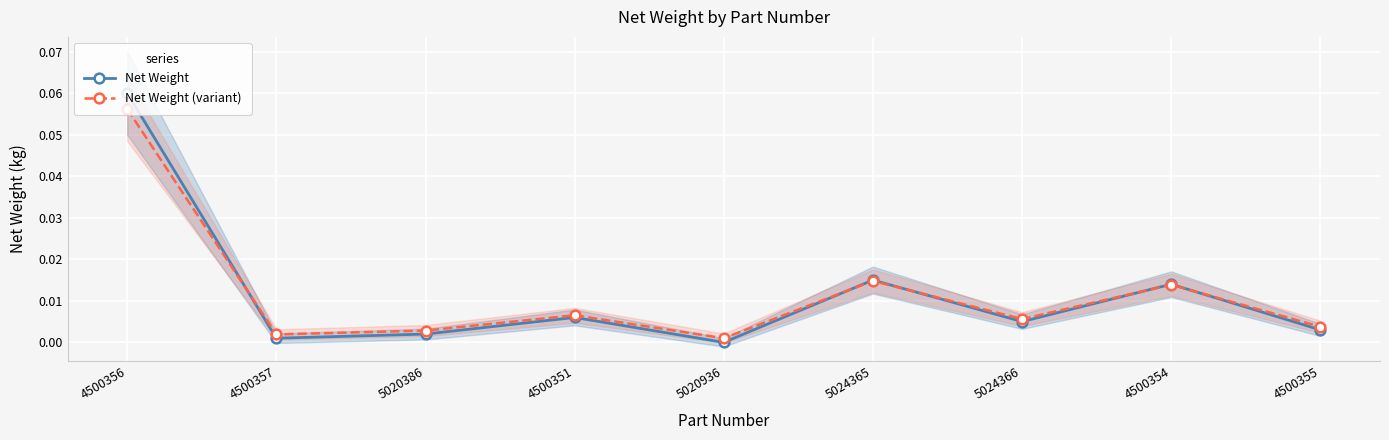

Reading left to right, what are all the values shown in this chart?

Net Weight: 0.1	0.0	0.0	0.0	0.0	0.0	0.0	0.0	0.0
Net Weight (variant): 0.1	0.0	0.0	0.0	0.0	0.0	0.0	0.0	0.0